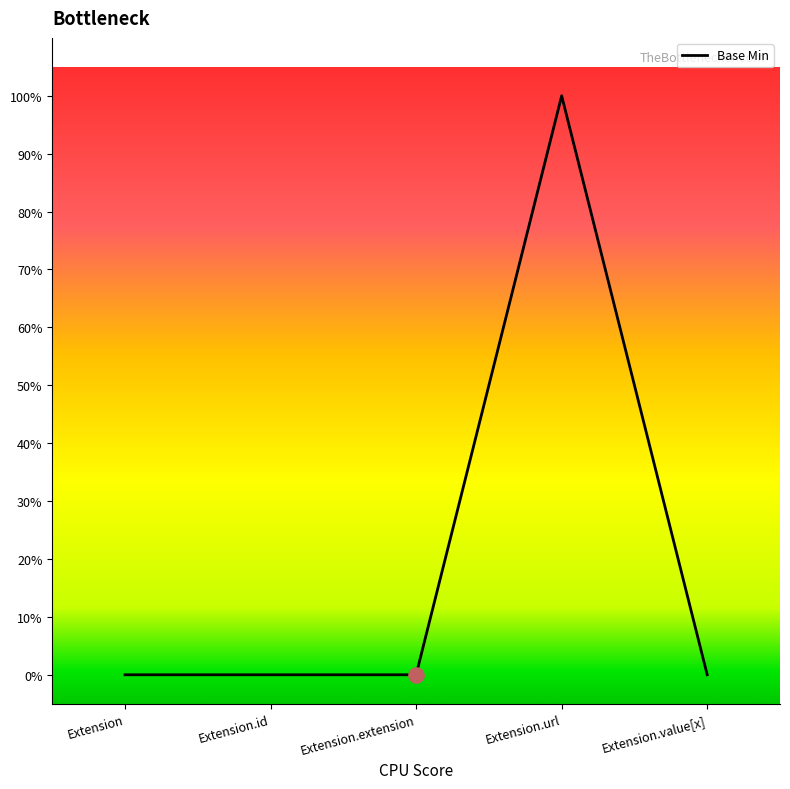

Between Extension and Extension.extension, which is larger?

Extension